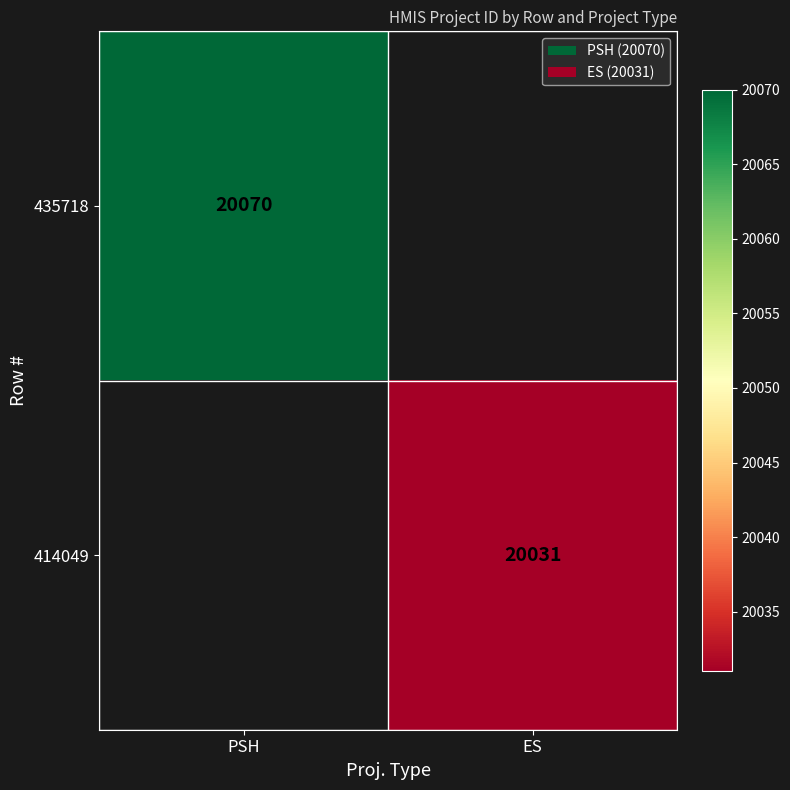

The value of 435718 at PSH is 10645. True or false?

False